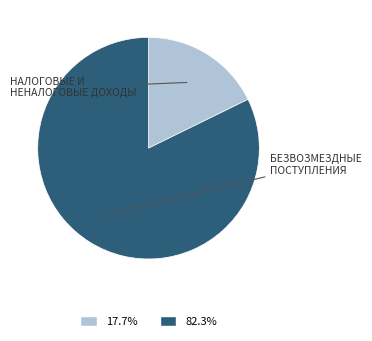

Is there any slice that represents more than half of the pie?

Yes